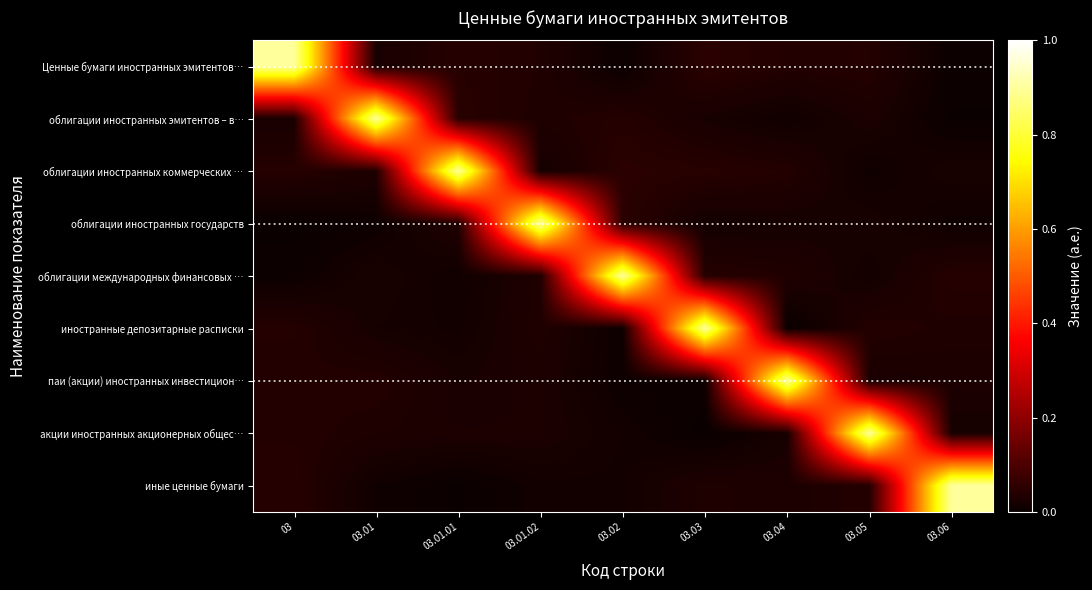

Reading left to right, list all the values displayed in this chart.

Ценные бумаги иностранных эмитентов…: 03=0.9	03.01=0.0	03.01.01=0.0	03.01.02=0.0	03.02=0.0	03.03=0.0	03.04=0.0	03.05=0.0	03.06=0.0
облигации иностранных эмитентов – в…: 03=0.0	03.01=0.9	03.01.01=0.0	03.01.02=0.0	03.02=0.0	03.03=0.0	03.04=0.0	03.05=0.0	03.06=0.0
облигации иностранных коммерческих …: 03=0.0	03.01=0.0	03.01.01=0.9	03.01.02=0.0	03.02=0.0	03.03=0.0	03.04=0.0	03.05=0.0	03.06=0.0
облигации иностранных государств: 03=0.0	03.01=0.0	03.01.01=0.0	03.01.02=0.9	03.02=0.0	03.03=0.0	03.04=0.0	03.05=0.0	03.06=0.0
облигации международных финансовых …: 03=0.0	03.01=0.0	03.01.01=0.0	03.01.02=0.0	03.02=0.9	03.03=0.0	03.04=0.0	03.05=0.0	03.06=0.0
иностранные депозитарные расписки: 03=0.0	03.01=0.0	03.01.01=0.0	03.01.02=0.0	03.02=0.0	03.03=0.9	03.04=0.0	03.05=0.0	03.06=0.0
паи (акции) иностранных инвестицион…: 03=0.0	03.01=0.0	03.01.01=0.0	03.01.02=0.0	03.02=0.0	03.03=0.0	03.04=0.9	03.05=0.0	03.06=0.0
акции иностранных акционерных общес…: 03=0.0	03.01=0.0	03.01.01=0.0	03.01.02=0.0	03.02=0.0	03.03=0.0	03.04=0.0	03.05=0.9	03.06=0.0
иные ценные бумаги: 03=0.0	03.01=0.0	03.01.01=0.0	03.01.02=0.0	03.02=0.0	03.03=0.0	03.04=0.0	03.05=0.0	03.06=0.9